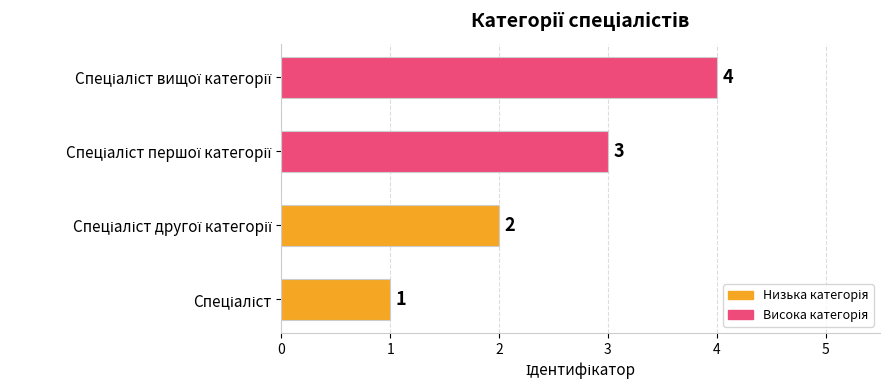

What is the difference between the maximum and minimum values?

3